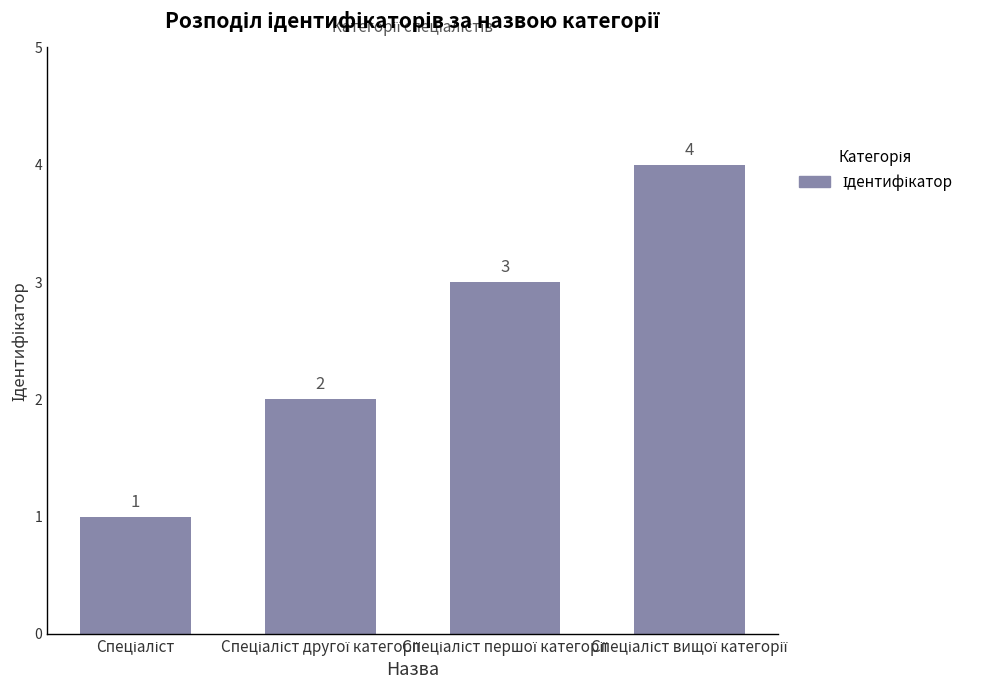

Reading right to left, list all the values displayed in this chart.

4	3	2	1